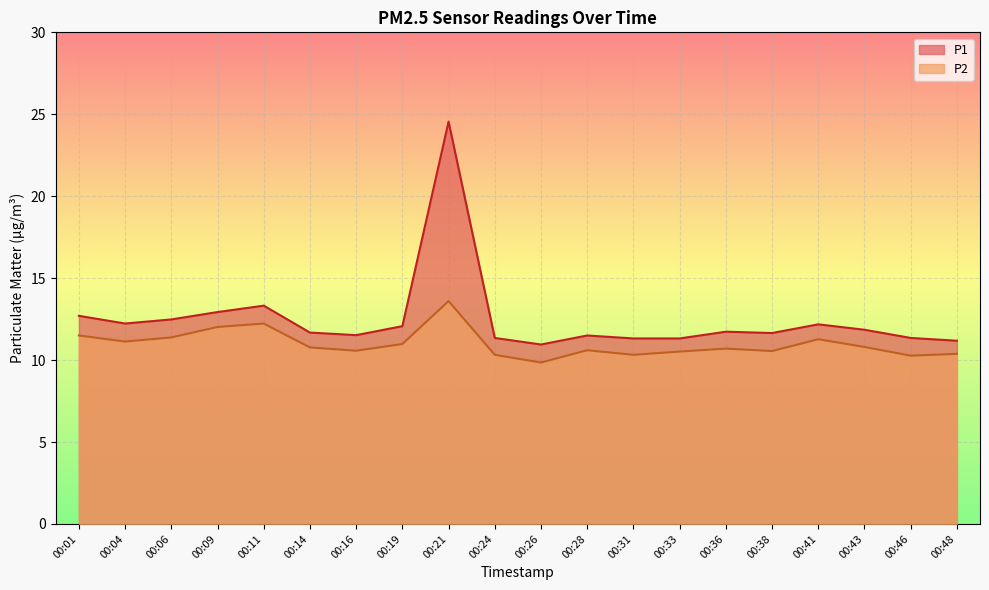

True or false: P1 has more than 0 points higher than both neighbors.

True